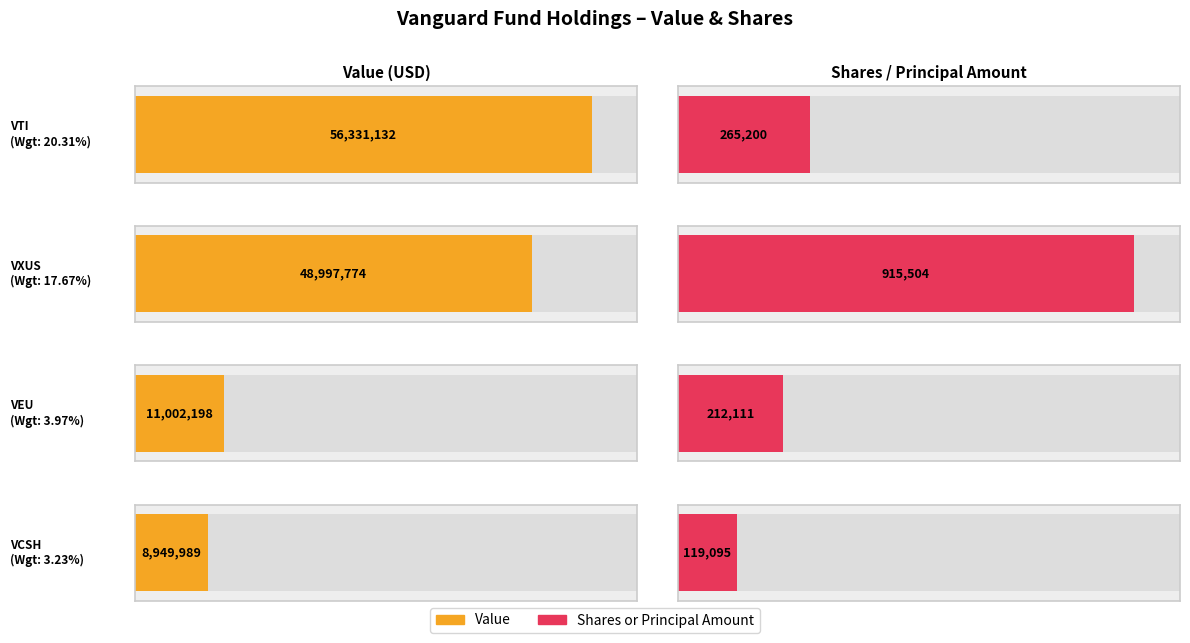

The value of Value at VANGUARD INTL EQUITY
INDEX F (VEU) is 11002198. True or false?

True